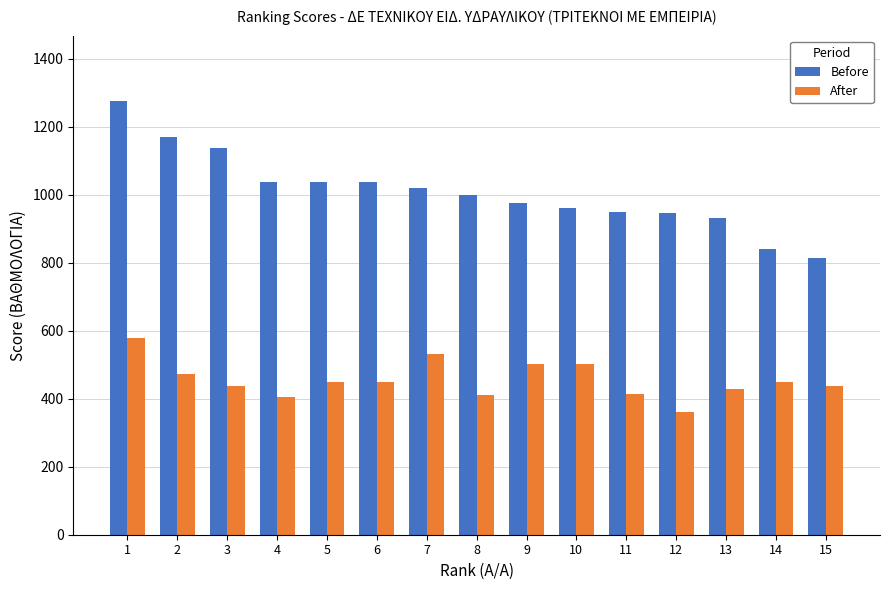

What is the total value across all series at 13?

1360